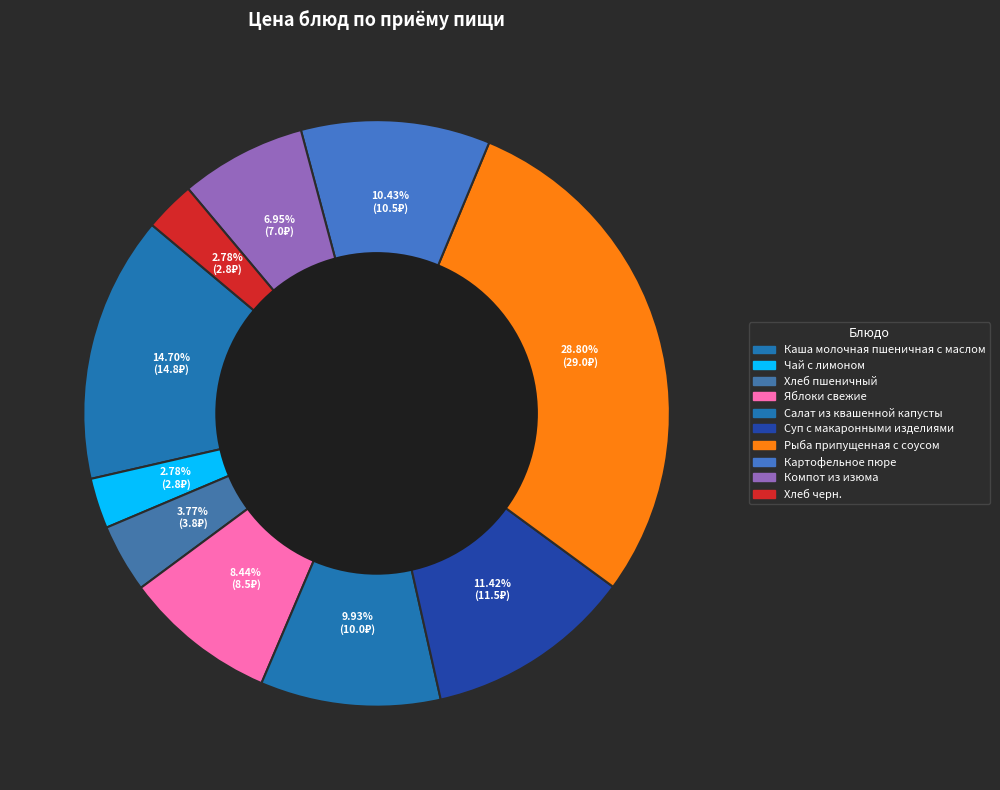

Rank the categories by value from lowest to highest.

Чай с лимоном, Хлеб черн., Хлеб пшеничный, Компот из изюма, Яблоки свежие, Салат из квашенной капусты, Картофельное пюре, Суп с макаронными изделиями, Каша молочная пшеничная с маслом, Рыба припущенная с соусом